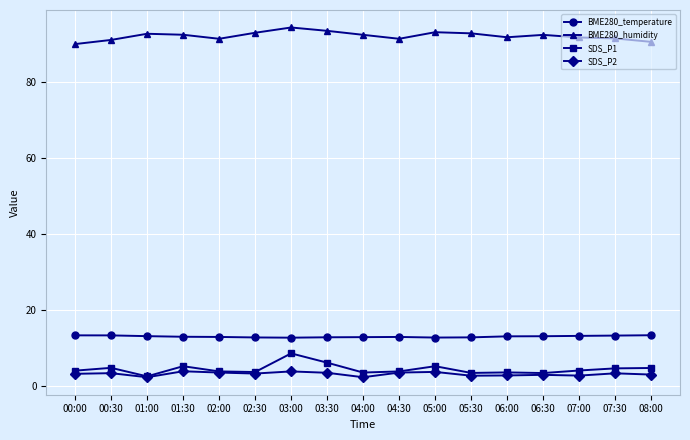

True or false: BME280_temperature and SDS_P2 cross at least once.

False